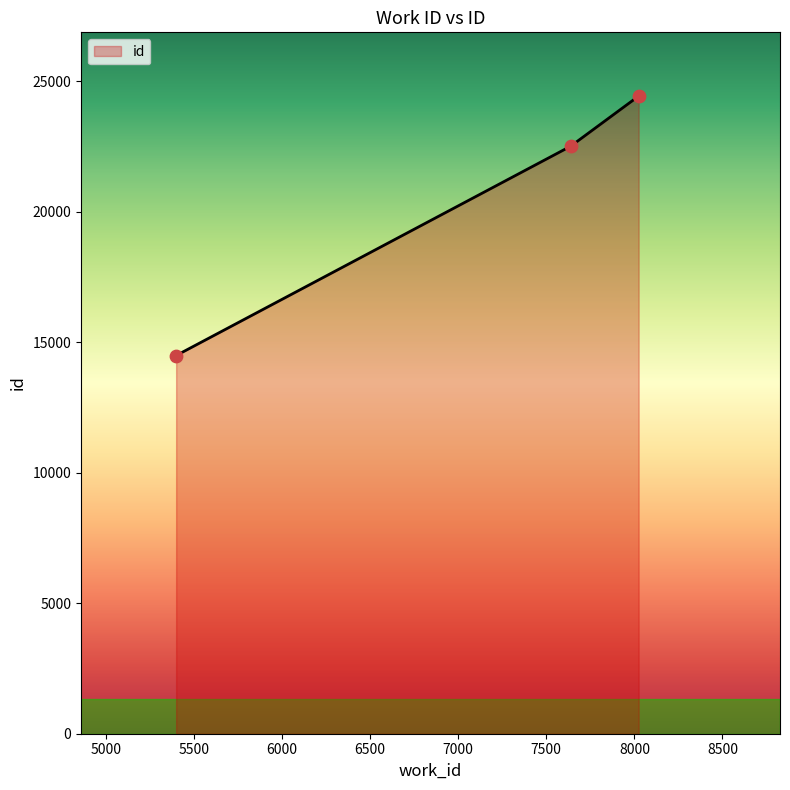

What is the sum of all values?

61432